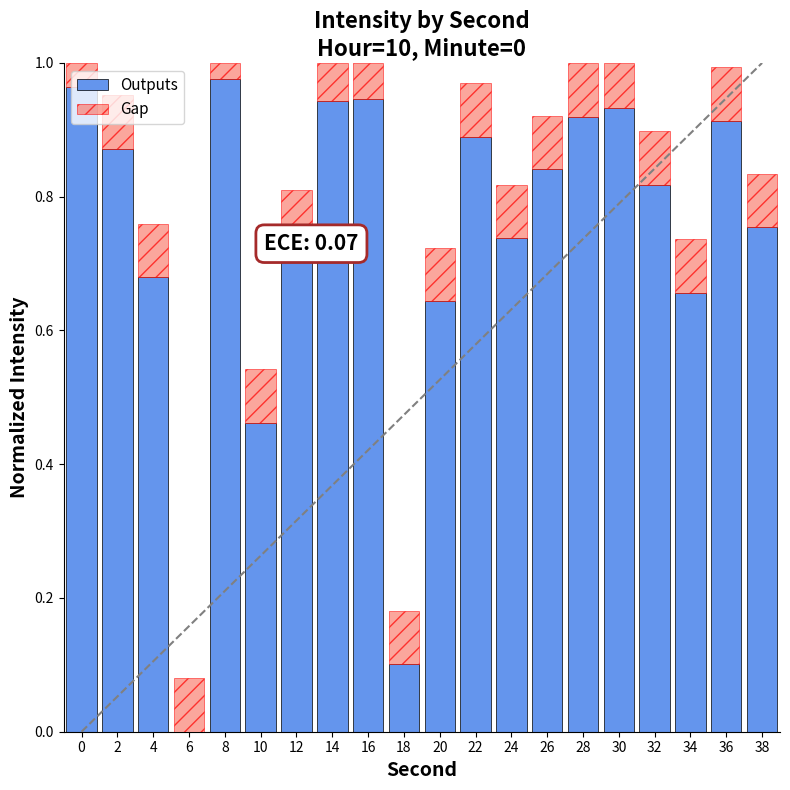

What is the sum of all Outputs values?

14.8